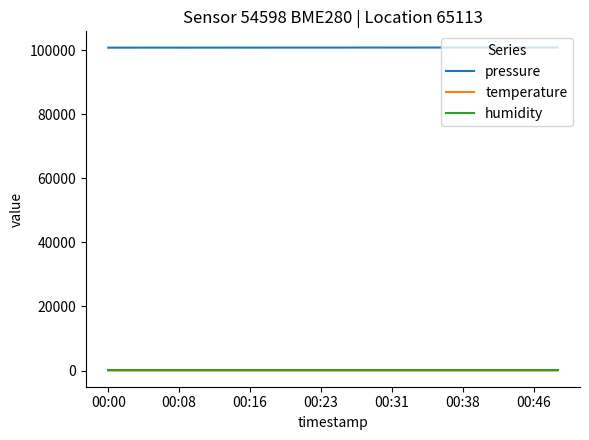

True or false: temperature and pressure cross at least once.

False